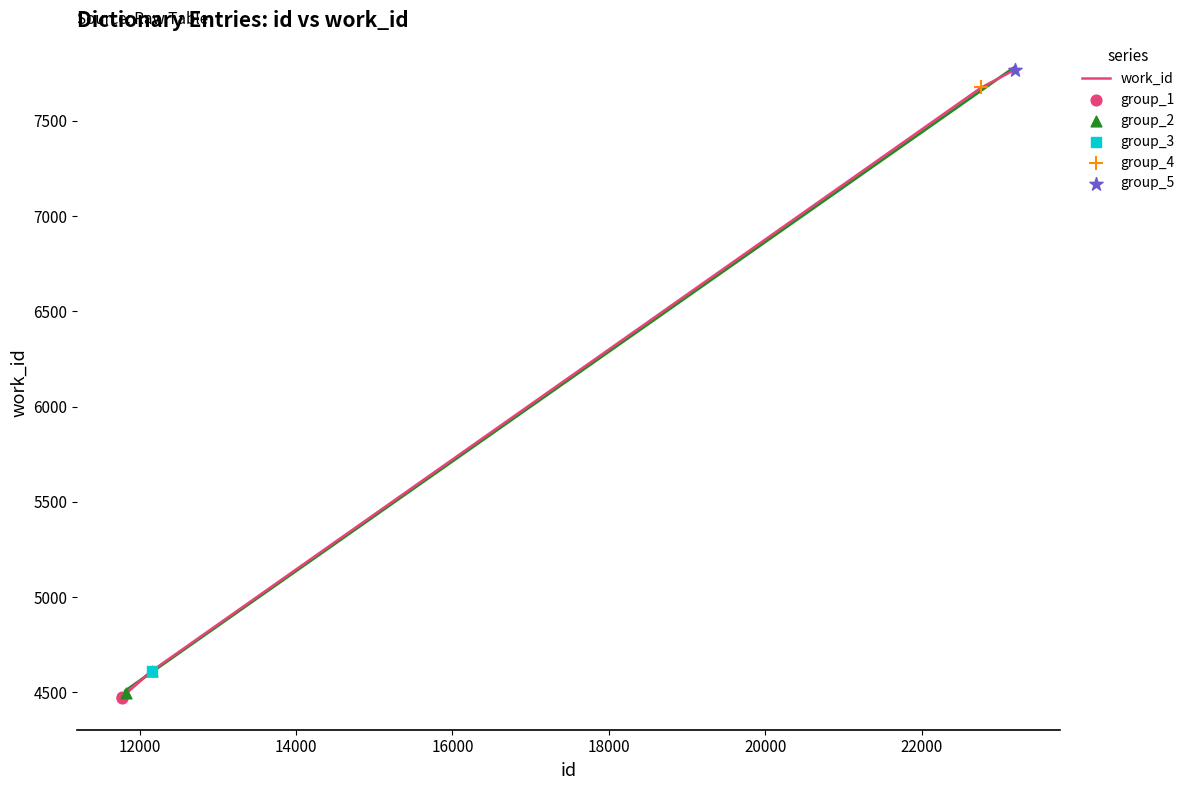

Approximately how many times larger is the value at 11821 compared to 23190?

0.6